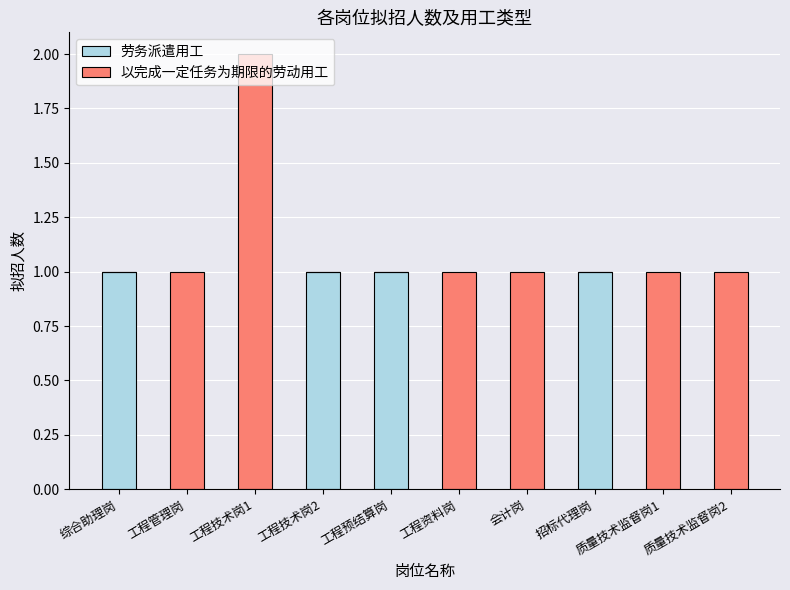

At which category is the sum across all series the highest?

工程技术岗1